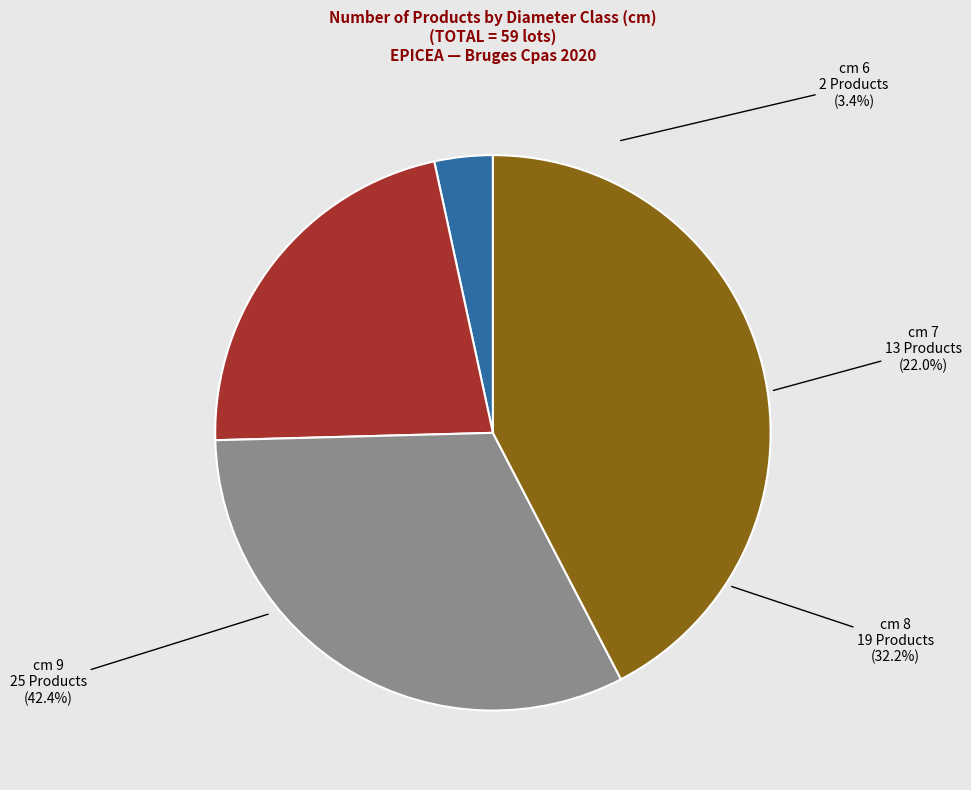

What is the ratio of the value at 6 to the value at 9?

0.1